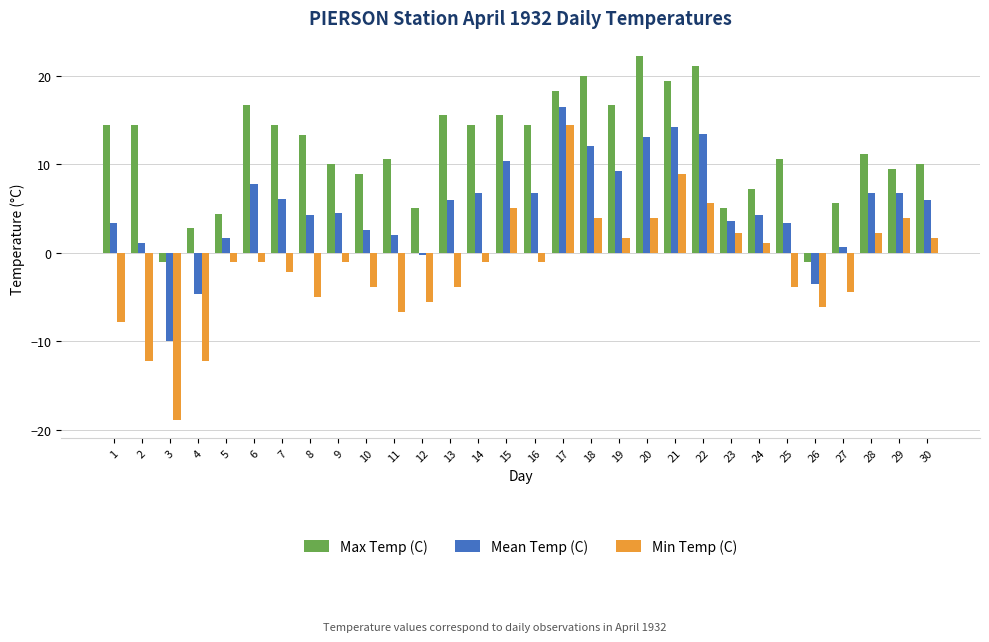

True or false: Mean Temp (C) has a value of 2.5 at 10.

True